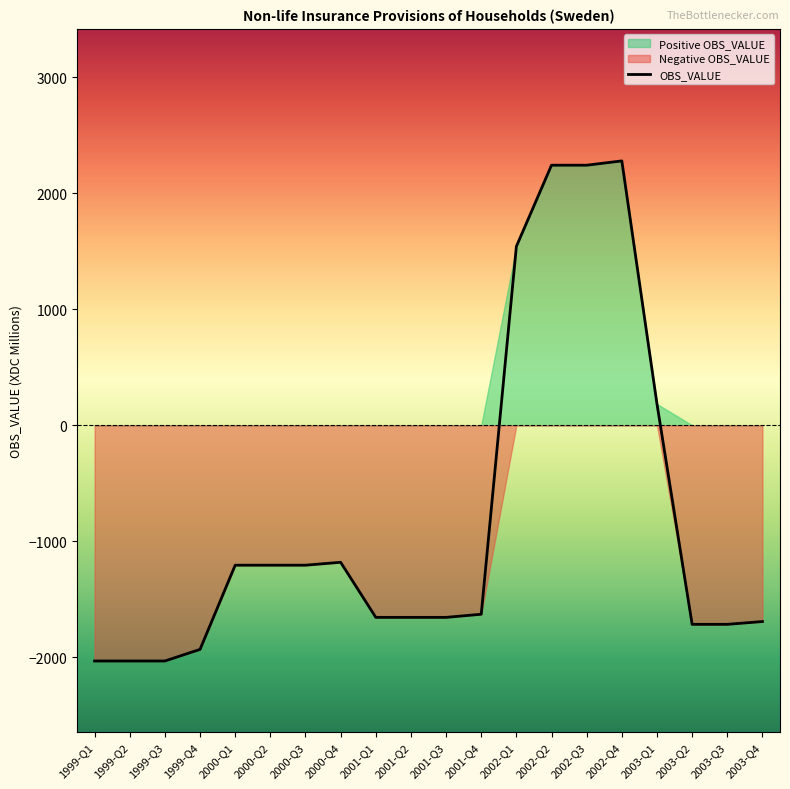

What position from the right is 2003-Q1?

4